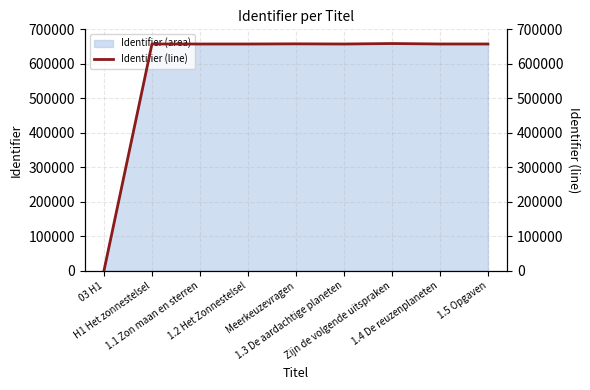

List the labels in order of value, smallest first.

03 H1, H1 Het zonnestelsel, 1.1 Zon maan en sterren, 1.2 Het Zonnestelsel, 1.3 De aardachtige planeten, 1.4 De reuzenplaneten, 1.5 Opgaven, Meerkeuzevragen, Zijn de volgende uitspraken